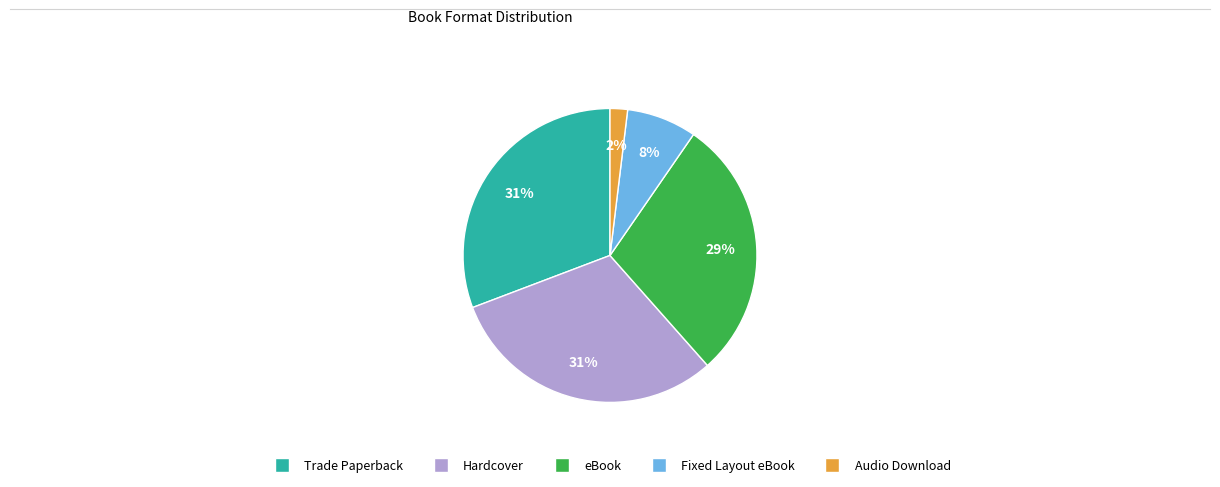

Which category has the smallest portion of the pie?

Audio Download